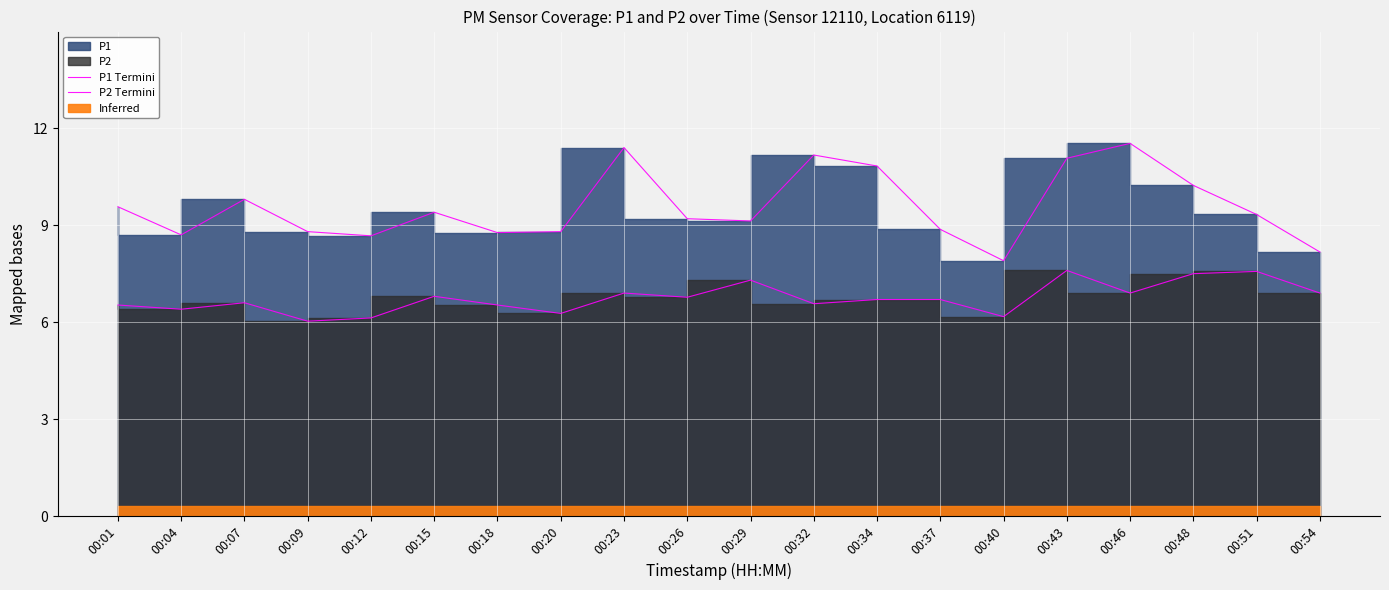

True or false: P2 Termini has a value of 7.6 at 00:51.

True